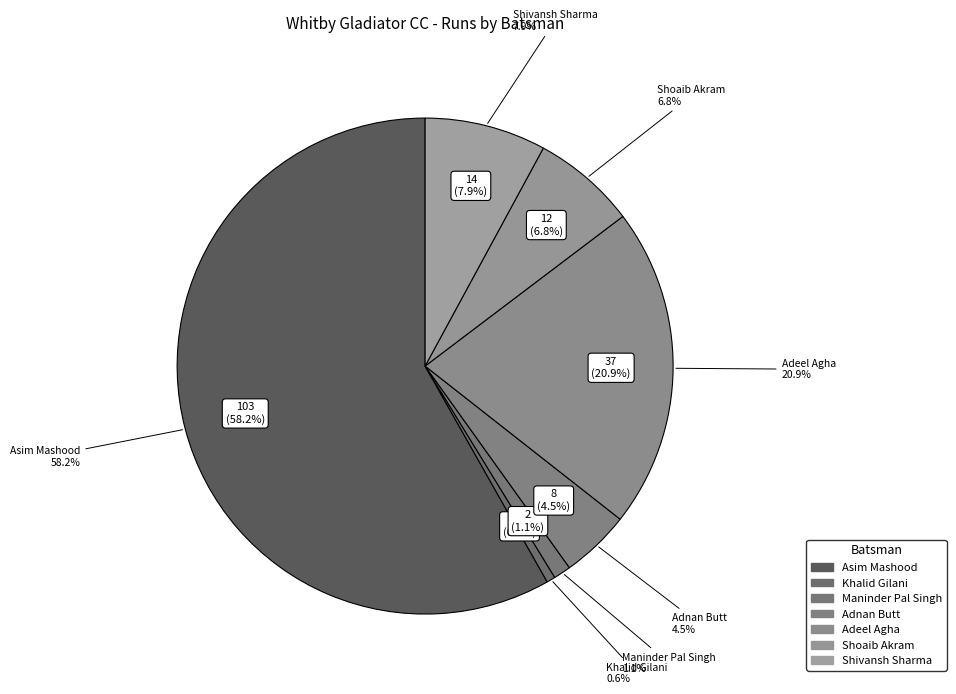

Rank the categories by value from highest to lowest.

Asim Mashood, Adeel Agha, Shivansh Sharma, Shoaib Akram, Adnan Butt, Maninder Pal Singh, Khalid Gilani